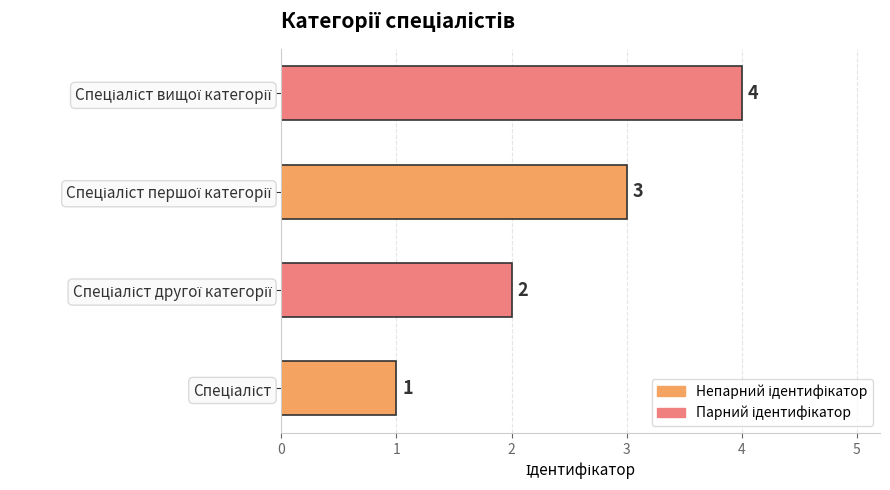

What is the greatest value displayed?

4